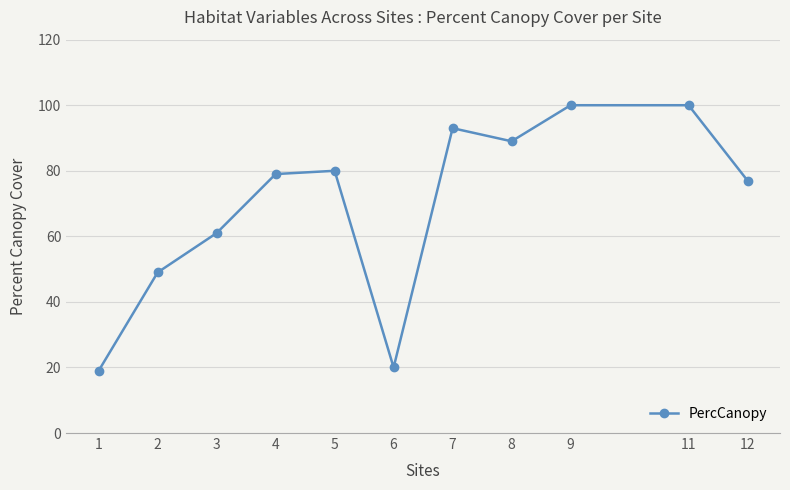

Reading left to right, extract all data points from this chart.

1=19	2=49	3=61	4=79	5=80	6=20	7=93	8=89	9=100	11=100	12=77